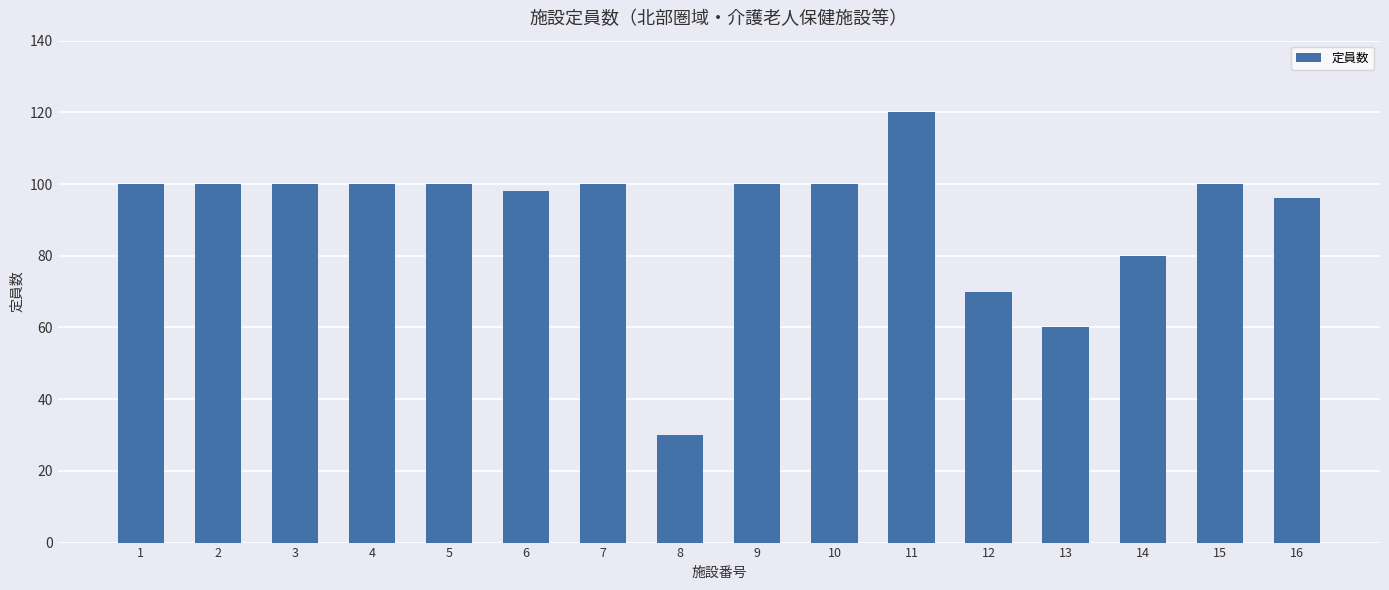

What is the difference between the maximum and minimum values?

90